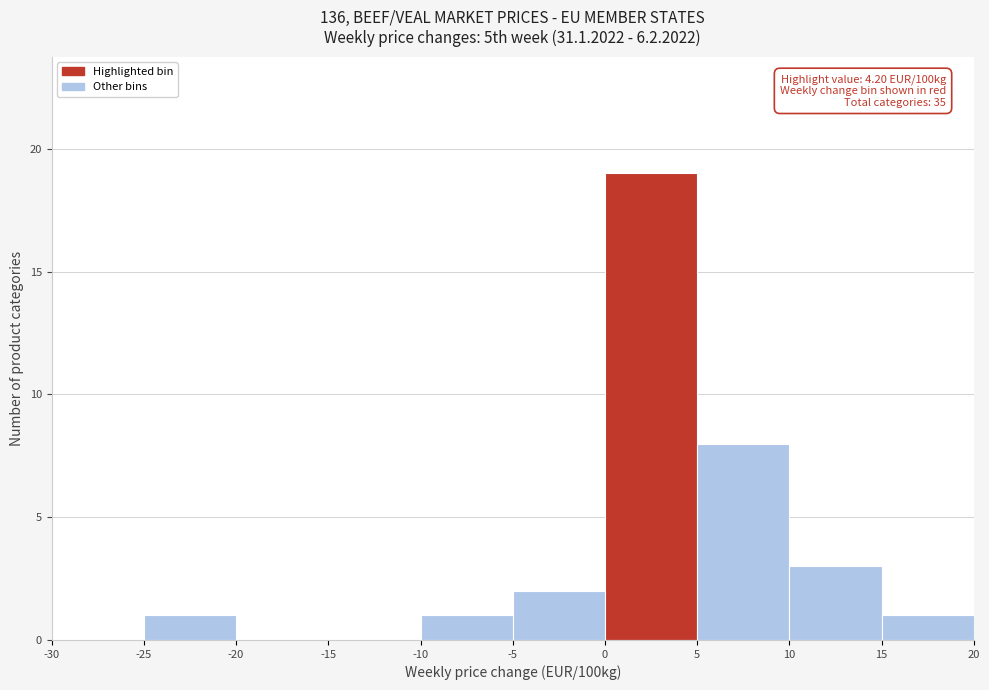

Which range on the x-axis has the tallest bar?

0 to 5